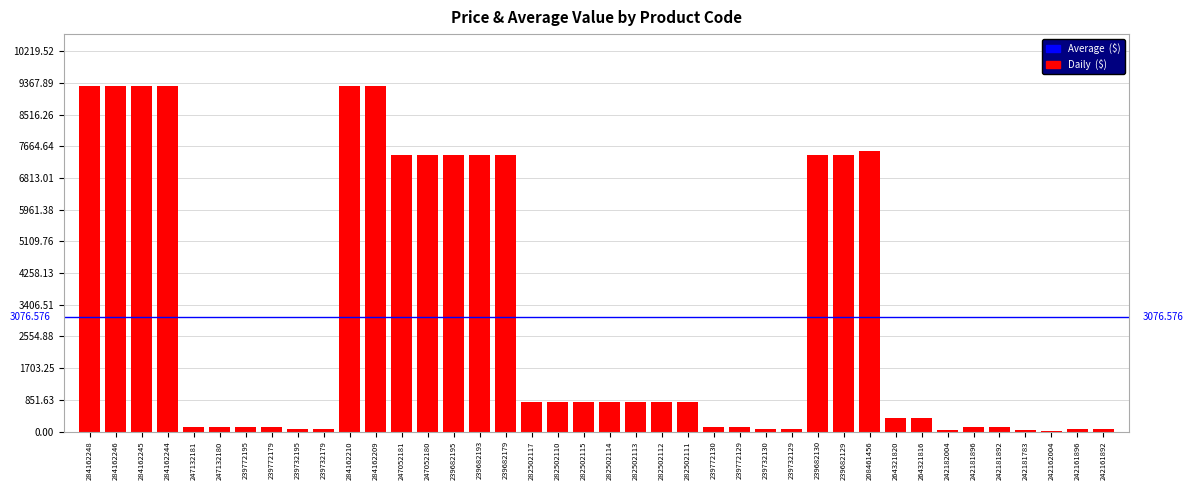

Are the bars horizontal?

No